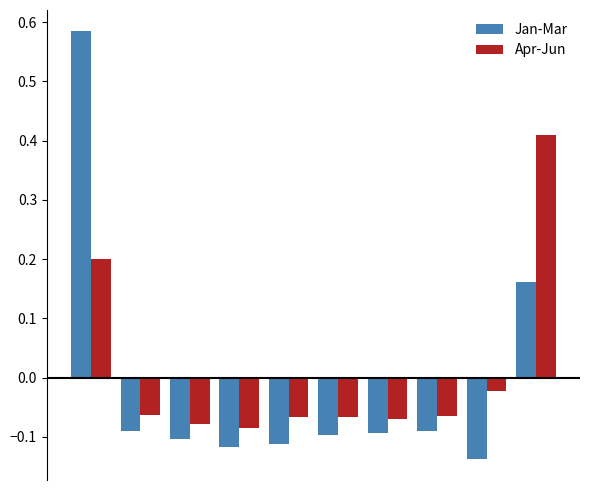

What is the difference between the second highest and second lowest values in the Apr-Jun series?

0.3